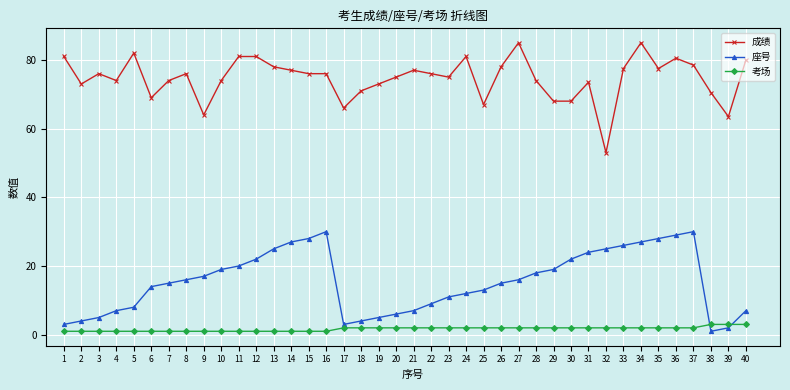

Rank the series by their maximum value, from lowest to highest.

考场, 座号, 成绩